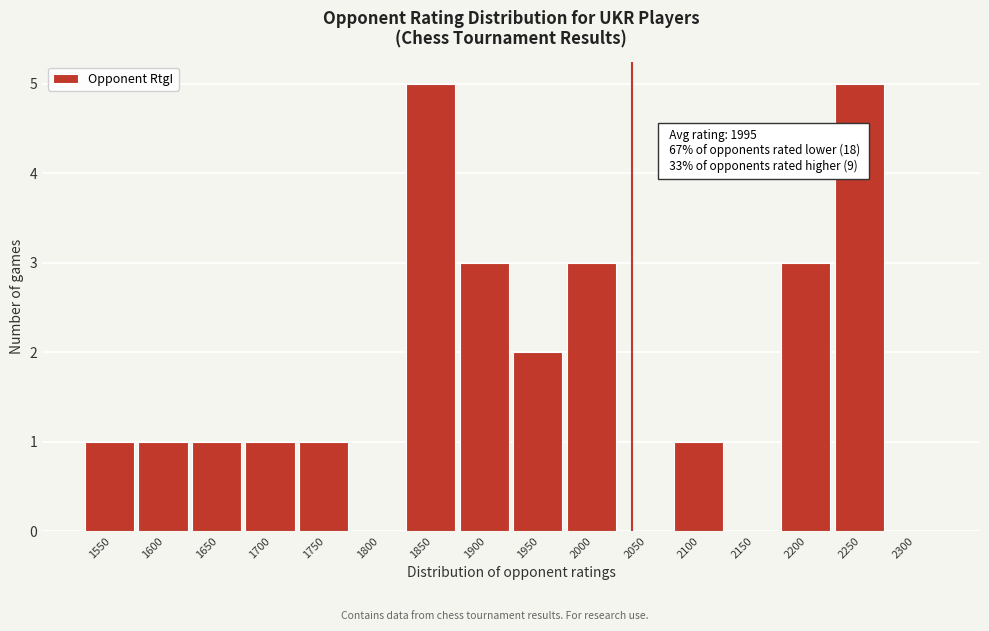

Reading right to left, list all the values displayed in this chart.

2300=0	2250=5	2200=3	2150=0	2100=1	2050=0	2000=3	1950=2	1900=3	1850=5	1800=0	1750=1	1700=1	1650=1	1600=1	1550=1